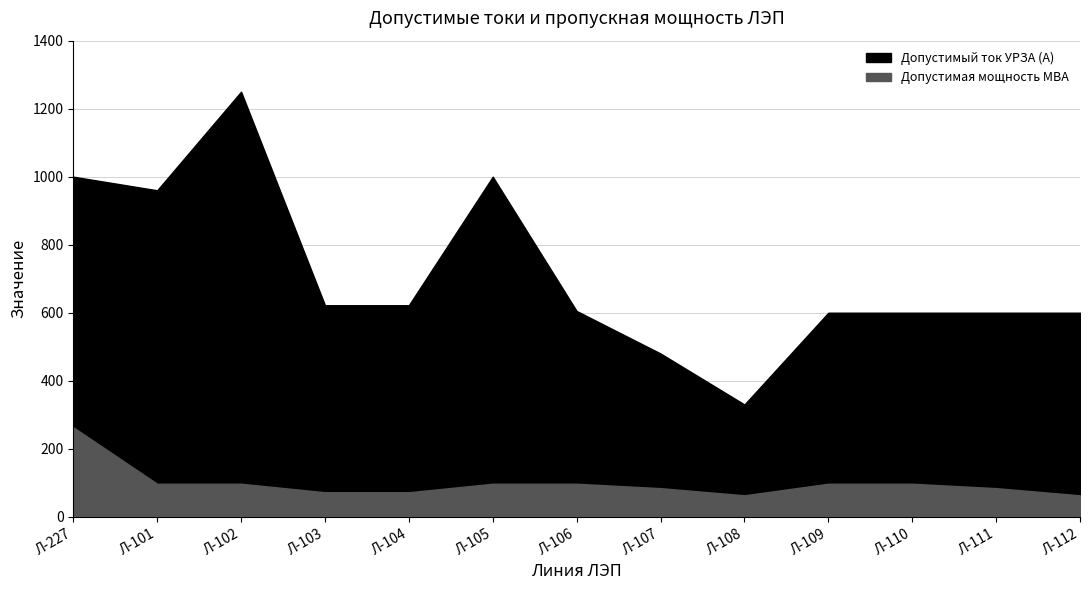

What is the label of the 4th point from the right?

Л-109